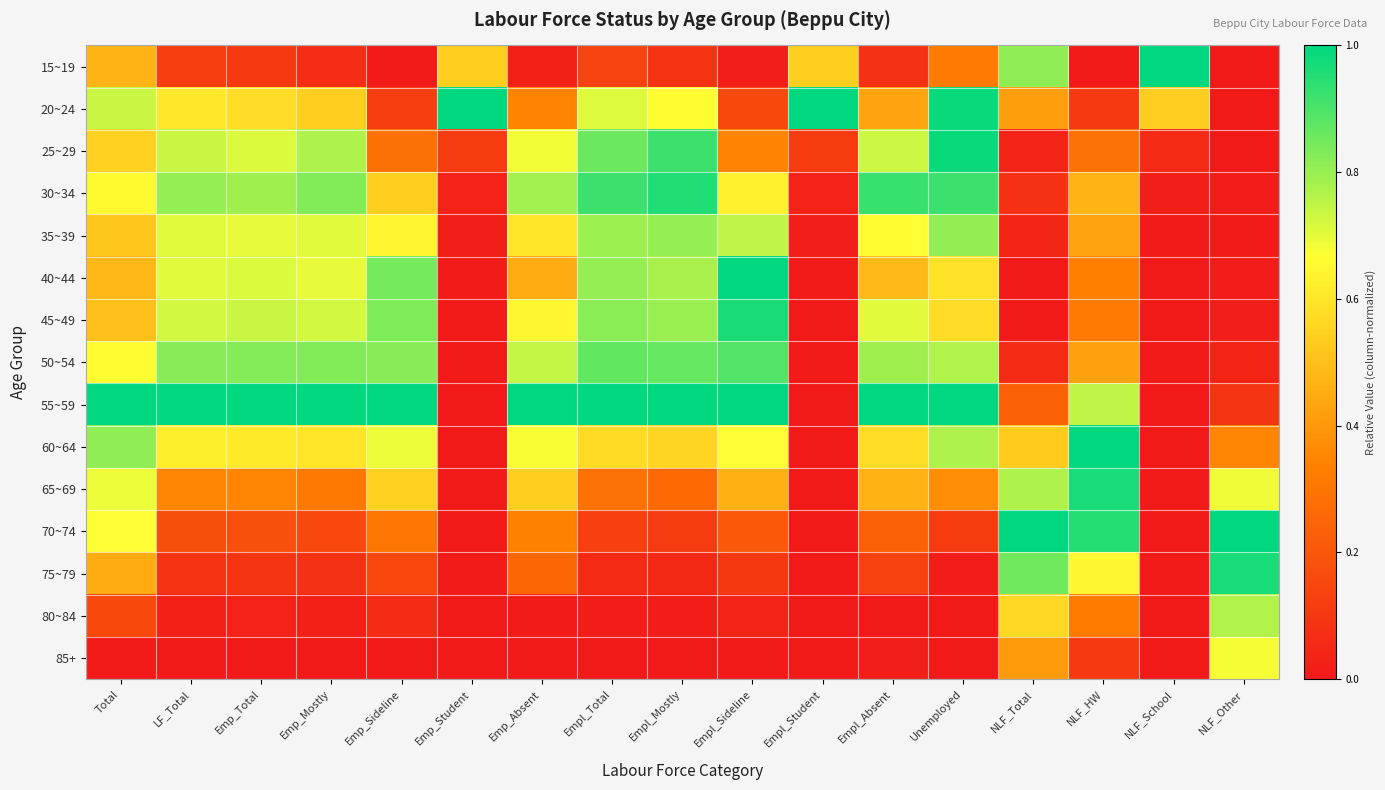

Reading right to left, list all the values displayed in this chart.

15~19: NLF_Other=0.0	NLF_School=1.0	NLF_HW=0.0	NLF_Total=0.8	Unemployed=0.3	Empl_Absent=0.1	Empl_Student=0.5	Empl_Sideline=0.0	Empl_Mostly=0.1	Empl_Total=0.1	Emp_Absent=0.0	Emp_Student=0.5	Emp_Sideline=0.0	Emp_Mostly=0.1	Emp_Total=0.1	LF_Total=0.1	Total=0.5
20~24: NLF_Other=0.0	NLF_School=0.5	NLF_HW=0.1	NLF_Total=0.4	Unemployed=1.0	Empl_Absent=0.4	Empl_Student=1.0	Empl_Sideline=0.2	Empl_Mostly=0.7	Empl_Total=0.7	Emp_Absent=0.3	Emp_Student=1.0	Emp_Sideline=0.1	Emp_Mostly=0.5	Emp_Total=0.6	LF_Total=0.6	Total=0.7
25~29: NLF_Other=0.0	NLF_School=0.1	NLF_HW=0.3	NLF_Total=0.0	Unemployed=1.0	Empl_Absent=0.7	Empl_Student=0.1	Empl_Sideline=0.3	Empl_Mostly=0.9	Empl_Total=0.9	Emp_Absent=0.7	Emp_Student=0.1	Emp_Sideline=0.3	Emp_Mostly=0.8	Emp_Total=0.7	LF_Total=0.7	Total=0.6
30~34: NLF_Other=0.0	NLF_School=0.0	NLF_HW=0.5	NLF_Total=0.1	Unemployed=0.9	Empl_Absent=0.9	Empl_Student=0.0	Empl_Sideline=0.6	Empl_Mostly=1.0	Empl_Total=0.9	Emp_Absent=0.8	Emp_Student=0.0	Emp_Sideline=0.5	Emp_Mostly=0.8	Emp_Total=0.8	LF_Total=0.8	Total=0.7
35~39: NLF_Other=0.0	NLF_School=0.0	NLF_HW=0.4	NLF_Total=0.0	Unemployed=0.8	Empl_Absent=0.7	Empl_Student=0.0	Empl_Sideline=0.7	Empl_Mostly=0.8	Empl_Total=0.8	Emp_Absent=0.6	Emp_Student=0.0	Emp_Sideline=0.6	Emp_Mostly=0.7	Emp_Total=0.7	LF_Total=0.7	Total=0.5
40~44: NLF_Other=0.0	NLF_School=0.0	NLF_HW=0.3	NLF_Total=0.0	Unemployed=0.6	Empl_Absent=0.5	Empl_Student=0.0	Empl_Sideline=1.0	Empl_Mostly=0.8	Empl_Total=0.8	Emp_Absent=0.5	Emp_Student=0.0	Emp_Sideline=0.8	Emp_Mostly=0.7	Emp_Total=0.7	LF_Total=0.7	Total=0.5
45~49: NLF_Other=0.0	NLF_School=0.0	NLF_HW=0.3	NLF_Total=0.0	Unemployed=0.6	Empl_Absent=0.7	Empl_Student=0.0	Empl_Sideline=1.0	Empl_Mostly=0.8	Empl_Total=0.8	Emp_Absent=0.6	Emp_Student=0.0	Emp_Sideline=0.8	Emp_Mostly=0.7	Emp_Total=0.7	LF_Total=0.7	Total=0.5
50~54: NLF_Other=0.0	NLF_School=0.0	NLF_HW=0.4	NLF_Total=0.1	Unemployed=0.8	Empl_Absent=0.8	Empl_Student=0.0	Empl_Sideline=0.9	Empl_Mostly=0.9	Empl_Total=0.9	Emp_Absent=0.7	Emp_Student=0.0	Emp_Sideline=0.8	Emp_Mostly=0.8	Emp_Total=0.8	LF_Total=0.8	Total=0.7
55~59: NLF_Other=0.1	NLF_School=0.0	NLF_HW=0.7	NLF_Total=0.2	Unemployed=1.0	Empl_Absent=1.0	Empl_Student=0.0	Empl_Sideline=1.0	Empl_Mostly=1.0	Empl_Total=1.0	Emp_Absent=1.0	Emp_Student=0.0	Emp_Sideline=1.0	Emp_Mostly=1.0	Emp_Total=1.0	LF_Total=1.0	Total=1.0
60~64: NLF_Other=0.4	NLF_School=0.0	NLF_HW=1.0	NLF_Total=0.5	Unemployed=0.8	Empl_Absent=0.6	Empl_Student=0.0	Empl_Sideline=0.7	Empl_Mostly=0.6	Empl_Total=0.6	Emp_Absent=0.7	Emp_Student=0.0	Emp_Sideline=0.7	Emp_Mostly=0.6	Emp_Total=0.6	LF_Total=0.6	Total=0.8
65~69: NLF_Other=0.7	NLF_School=0.0	NLF_HW=1.0	NLF_Total=0.8	Unemployed=0.4	Empl_Absent=0.5	Empl_Student=0.0	Empl_Sideline=0.5	Empl_Mostly=0.3	Empl_Total=0.3	Emp_Absent=0.5	Emp_Student=0.0	Emp_Sideline=0.5	Emp_Mostly=0.3	Emp_Total=0.3	LF_Total=0.4	Total=0.7
70~74: NLF_Other=1.0	NLF_School=0.0	NLF_HW=1.0	NLF_Total=1.0	Unemployed=0.1	Empl_Absent=0.2	Empl_Student=0.0	Empl_Sideline=0.2	Empl_Mostly=0.1	Empl_Total=0.1	Emp_Absent=0.3	Emp_Student=0.0	Emp_Sideline=0.3	Emp_Mostly=0.2	Emp_Total=0.2	LF_Total=0.2	Total=0.7
75~79: NLF_Other=1.0	NLF_School=0.0	NLF_HW=0.6	NLF_Total=0.8	Unemployed=0.0	Empl_Absent=0.1	Empl_Student=0.0	Empl_Sideline=0.1	Empl_Mostly=0.1	Empl_Total=0.1	Emp_Absent=0.3	Emp_Student=0.0	Emp_Sideline=0.2	Emp_Mostly=0.1	Emp_Total=0.1	LF_Total=0.1	Total=0.5
80~84: NLF_Other=0.8	NLF_School=0.0	NLF_HW=0.3	NLF_Total=0.6	Unemployed=0.0	Empl_Absent=0.0	Empl_Student=0.0	Empl_Sideline=0.0	Empl_Mostly=0.0	Empl_Total=0.0	Emp_Absent=0.0	Emp_Student=0.0	Emp_Sideline=0.1	Emp_Mostly=0.0	Emp_Total=0.0	LF_Total=0.0	Total=0.2
85+: NLF_Other=0.7	NLF_School=0.0	NLF_HW=0.1	NLF_Total=0.4	Unemployed=0.0	Empl_Absent=0.0	Empl_Student=0.0	Empl_Sideline=0.0	Empl_Mostly=0.0	Empl_Total=0.0	Emp_Absent=0.0	Emp_Student=0.0	Emp_Sideline=0.0	Emp_Mostly=0.0	Emp_Total=0.0	LF_Total=0.0	Total=0.0